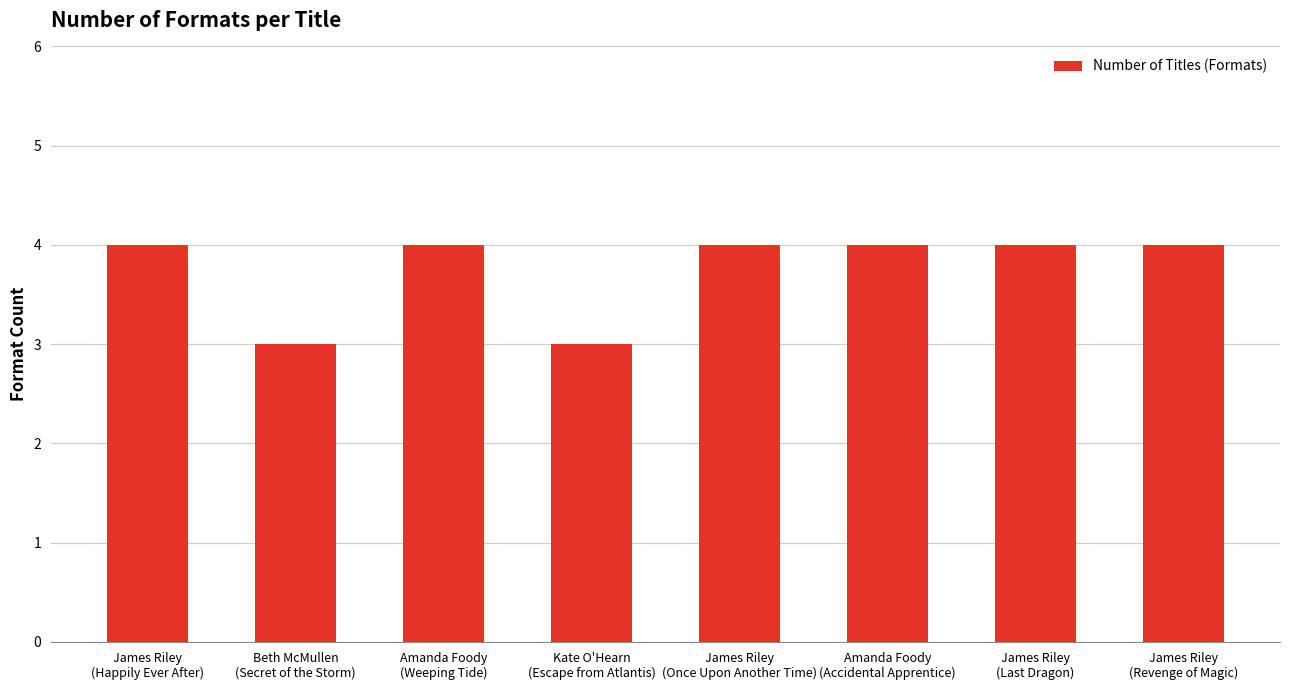

What is the label of the 8th bar from the left?

James Riley
(Revenge of Magic)